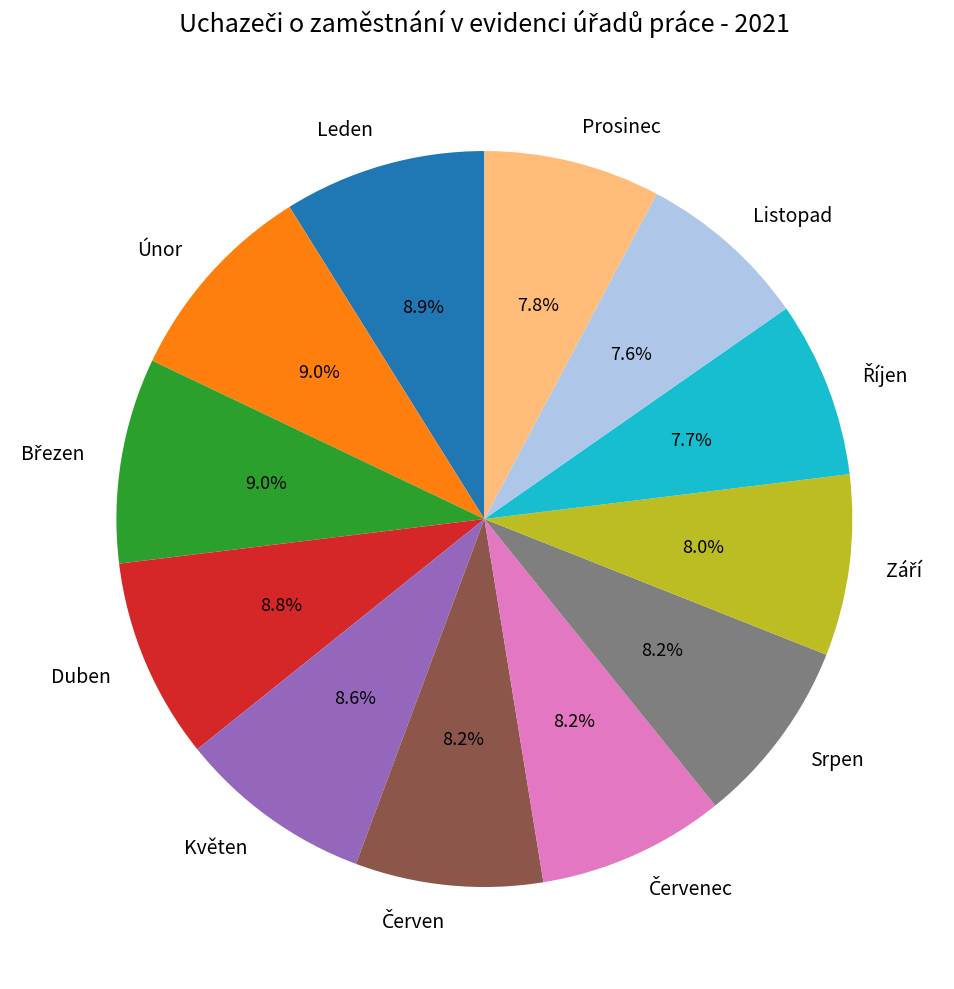

Is it true that Srpen is 19% of the pie?

False